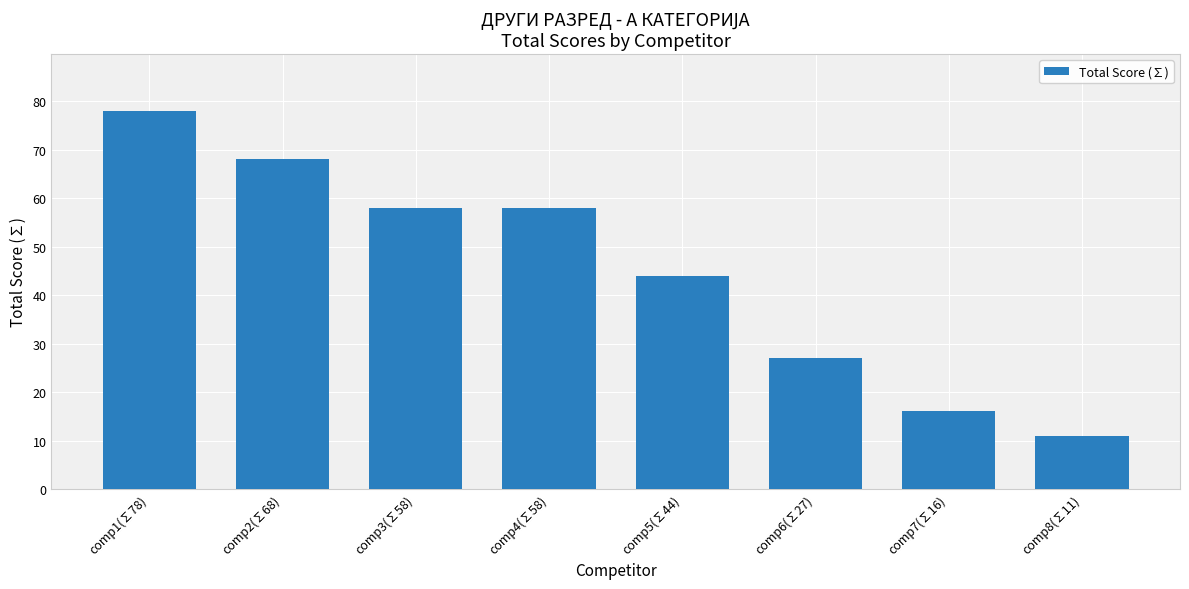

Reading left to right, what are all the values shown in this chart?

78	68	58	58	44	27	16	11